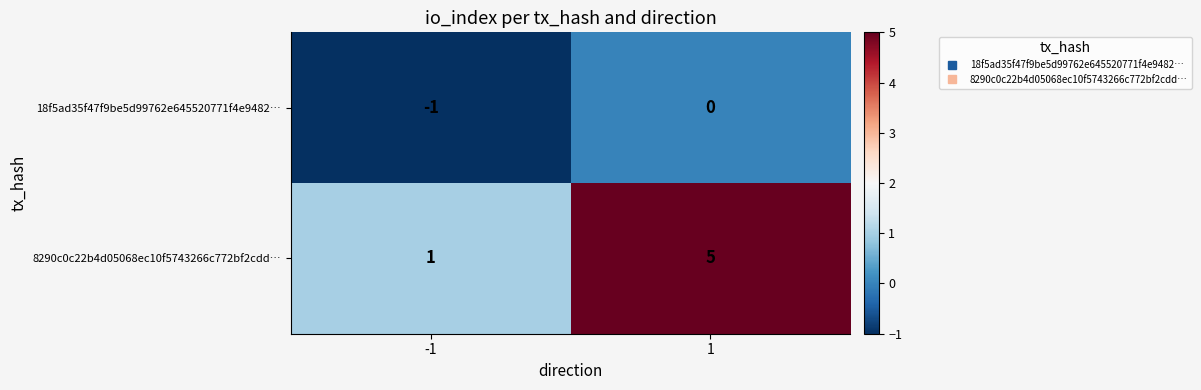

Is the value of 18f5ad35f47f9be5d99762e645520771f4e9482… at 1 greater than the value of 8290c0c22b4d05068ec10f5743266c772bf2cdd… at -1?

No